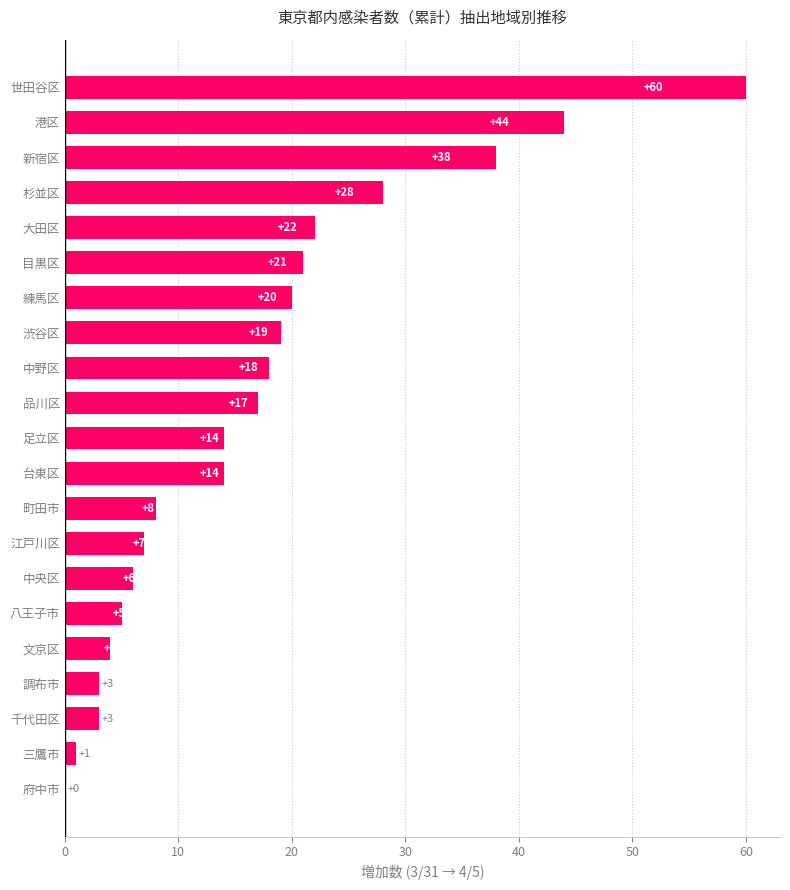

Which label corresponds to the largest value in the chart?

世田谷区